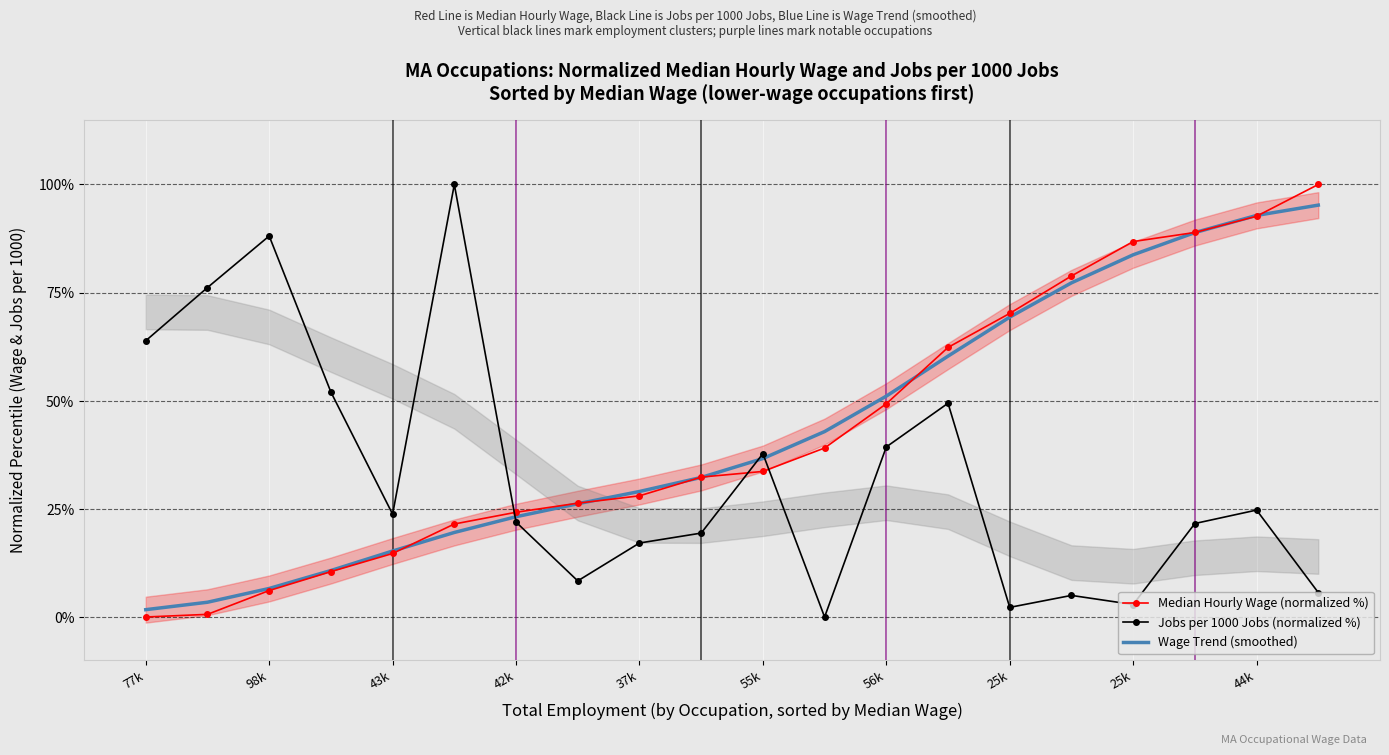

How many lines are shown in the chart?

3